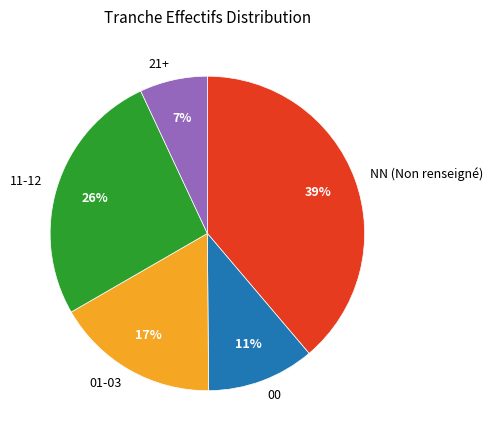

What is the smallest slice in the pie chart?

21+